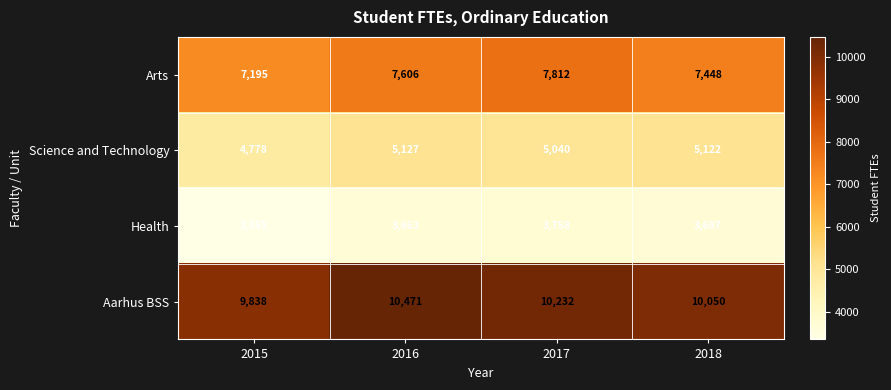

At which category is the sum across all series the highest?

2016